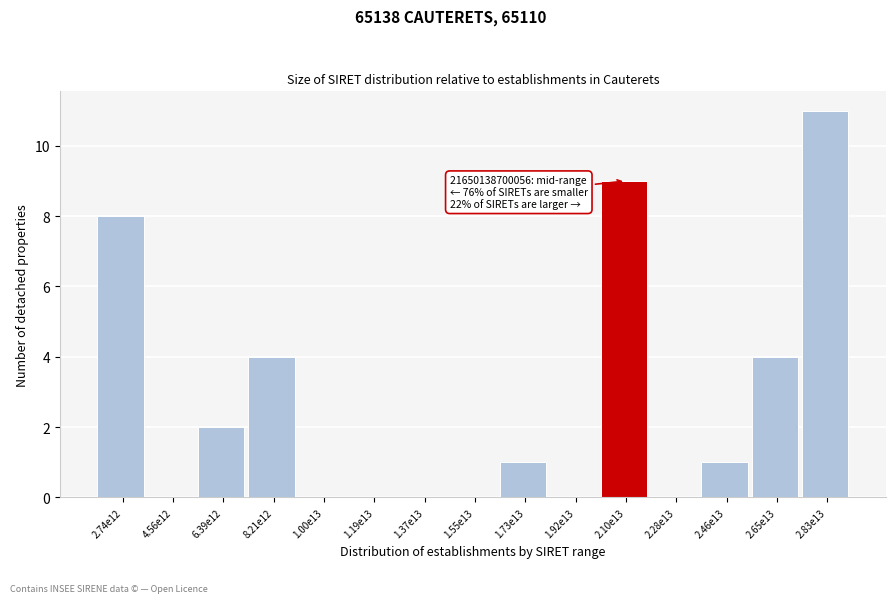

Reading left to right, transcribe all the data shown in this chart.

2.74e12=8	4.56e12=0	6.39e12=2	8.21e12=4	1.00e13=0	1.19e13=0	1.37e13=0	1.55e13=0	1.73e13=1	1.92e13=0	2.10e13=9	2.28e13=0	2.46e13=1	2.65e13=4	2.83e13=11